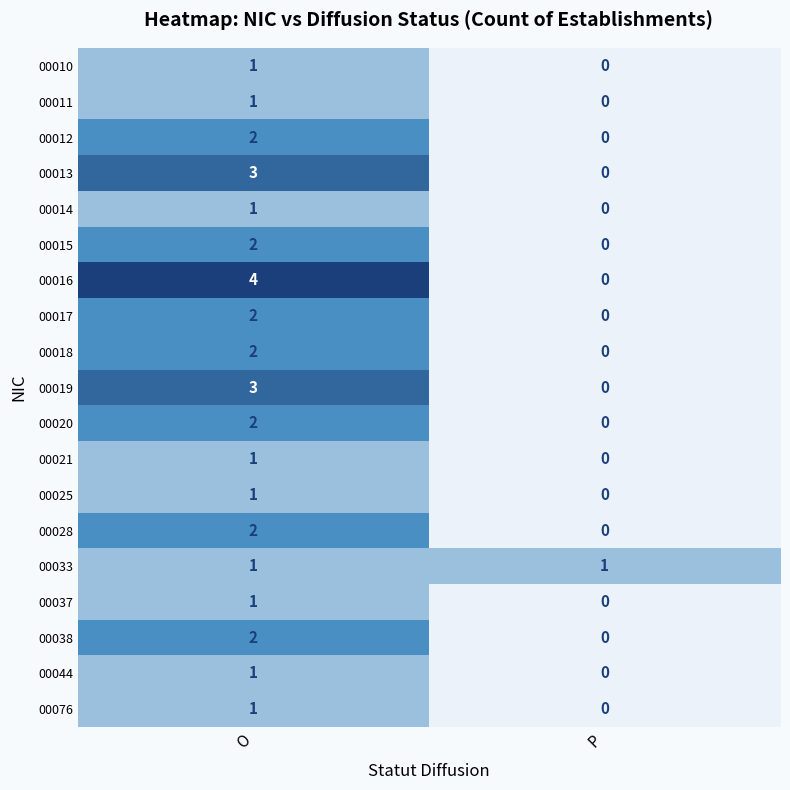

Which series changed the most between O and P?

00016